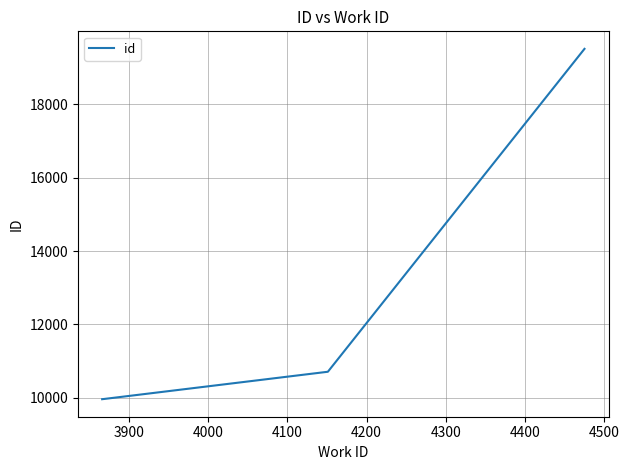

What is the smallest value displayed?

9962